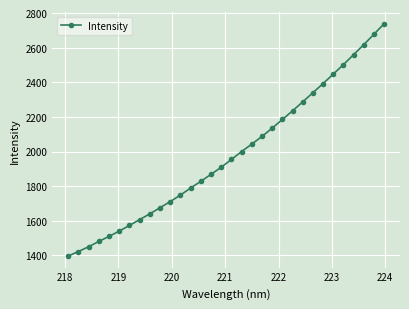

What is the minimum value shown in the chart?

1396.0